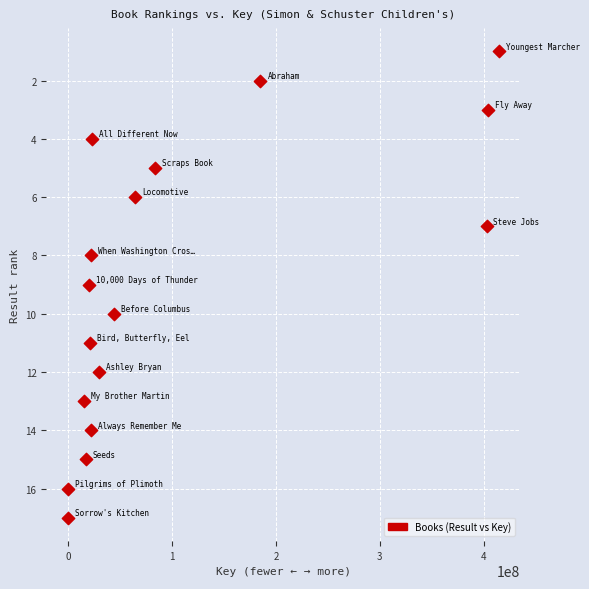

What is the range of X values (max minus min)?

414132193